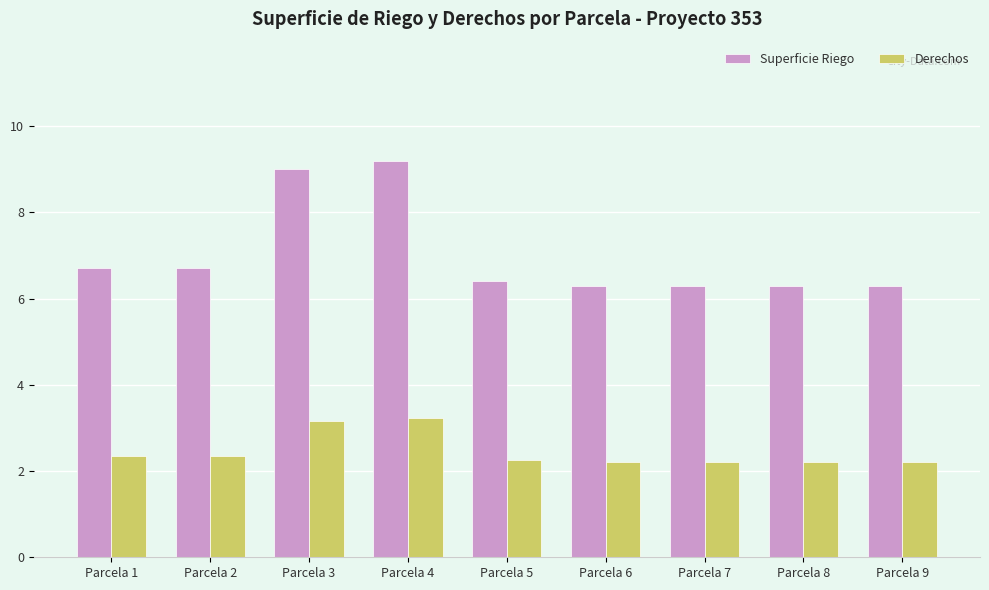

What is the highest value of the Superficie Riego series?

9.2